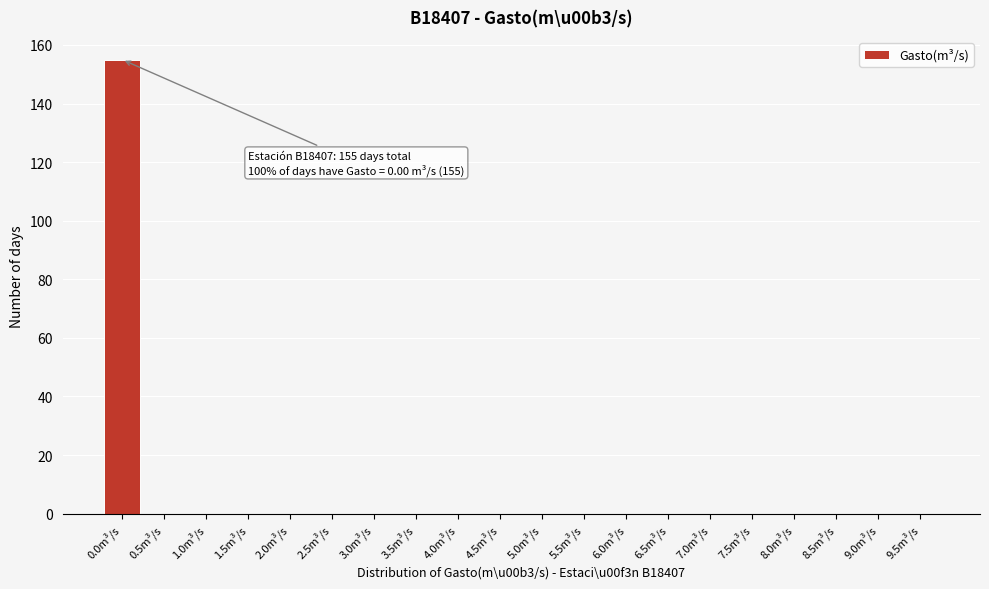

Reading left to right, extract all data points from this chart.

0.0m³/s=155	0.5m³/s=0	1.0m³/s=0	1.5m³/s=0	2.0m³/s=0	2.5m³/s=0	3.0m³/s=0	3.5m³/s=0	4.0m³/s=0	4.5m³/s=0	5.0m³/s=0	5.5m³/s=0	6.0m³/s=0	6.5m³/s=0	7.0m³/s=0	7.5m³/s=0	8.0m³/s=0	8.5m³/s=0	9.0m³/s=0	9.5m³/s=0